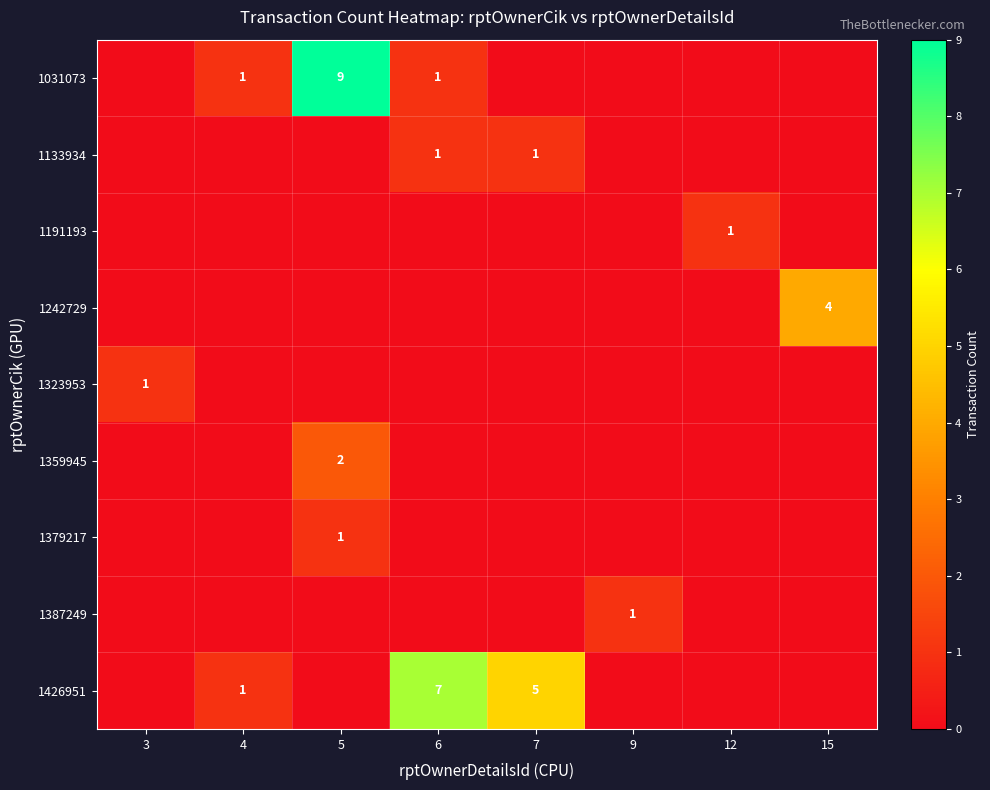

Is it true that 1426951 equals 7 at 6?

True